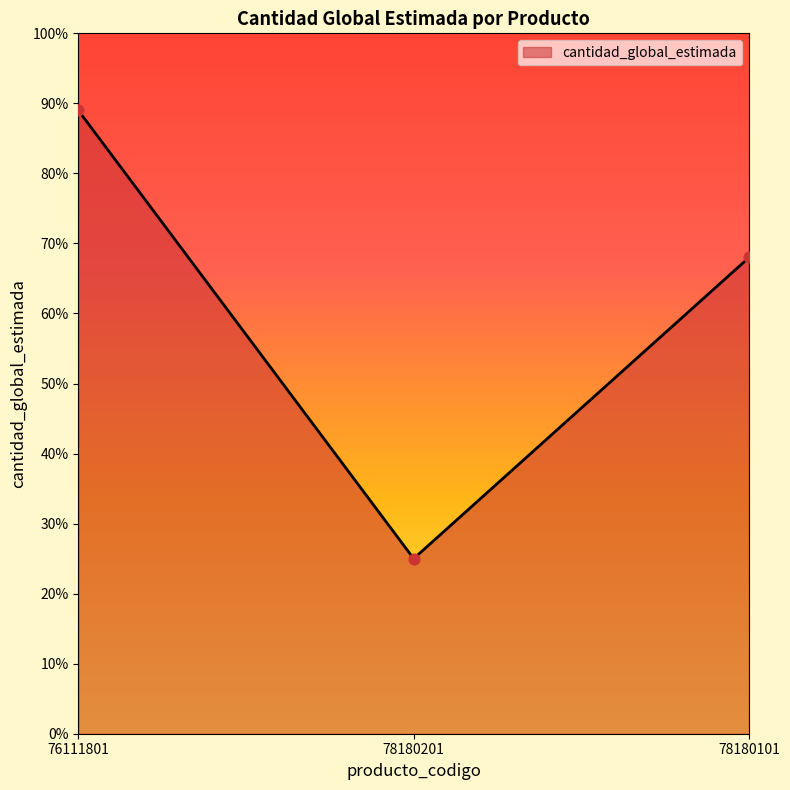

What is the ratio of the value at 78180101 to the value at 76111801?

0.8